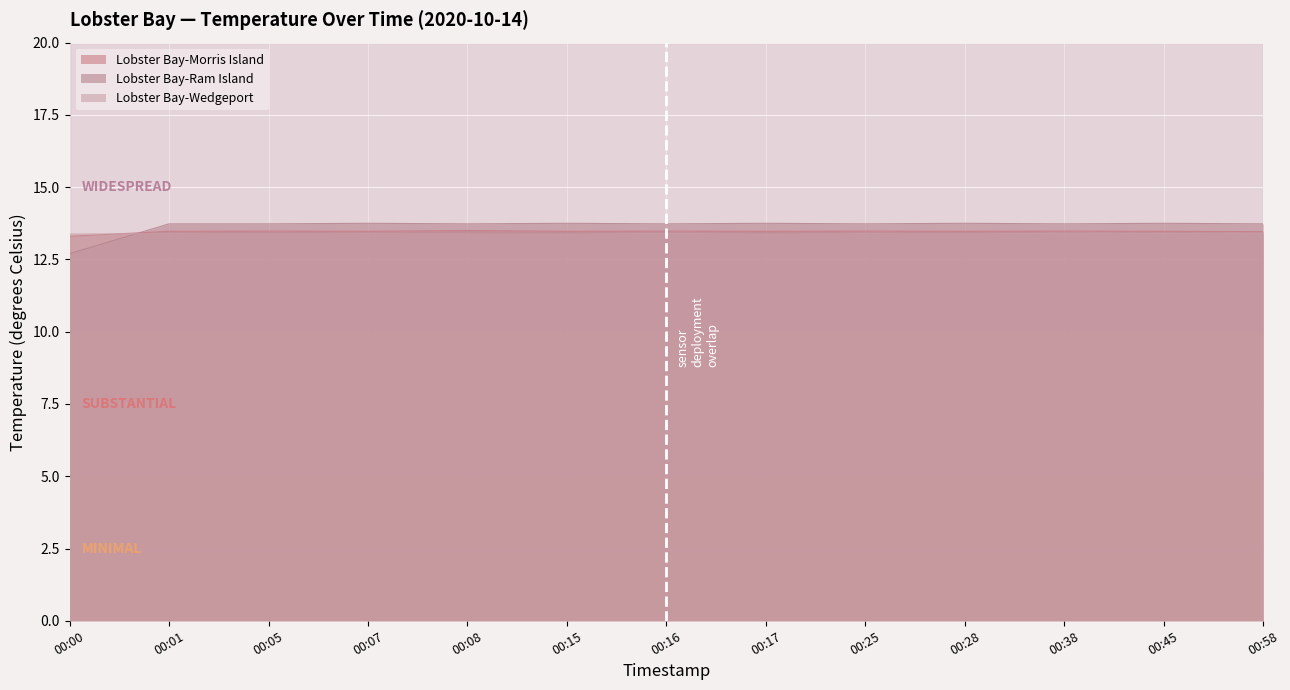

How many intersections are there between Lobster Bay-Morris Island and Lobster Bay-Ram Island?

1